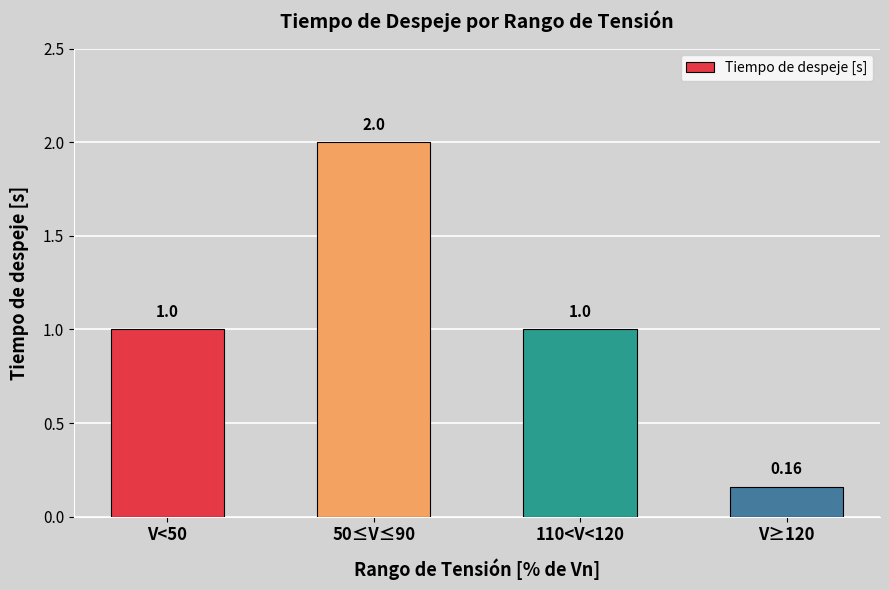

How many distinct data groups are displayed?

1